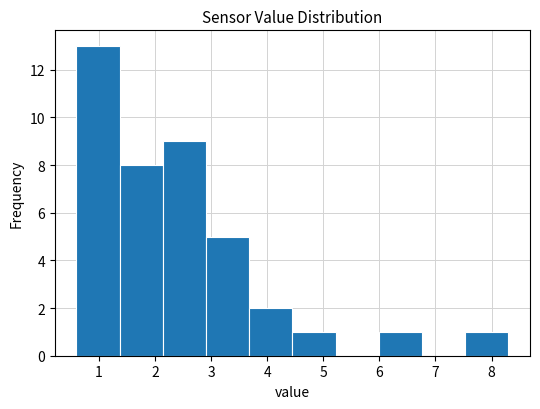

Reading left to right, list every bar in this chart as the range it spans on the x-axis followed by its height. Neither the bar edges nor the heights are printed on the chart, so give them approximately, as read against the axes.

0.60 to 1.37: 13
1.37 to 2.14: 8
2.14 to 2.91: 9
2.91 to 3.68: 5
3.68 to 4.45: 2
4.45 to 5.22: 1
5.22 to 5.99: 0
5.99 to 6.76: 1
6.76 to 7.53: 0
7.53 to 8.30: 1